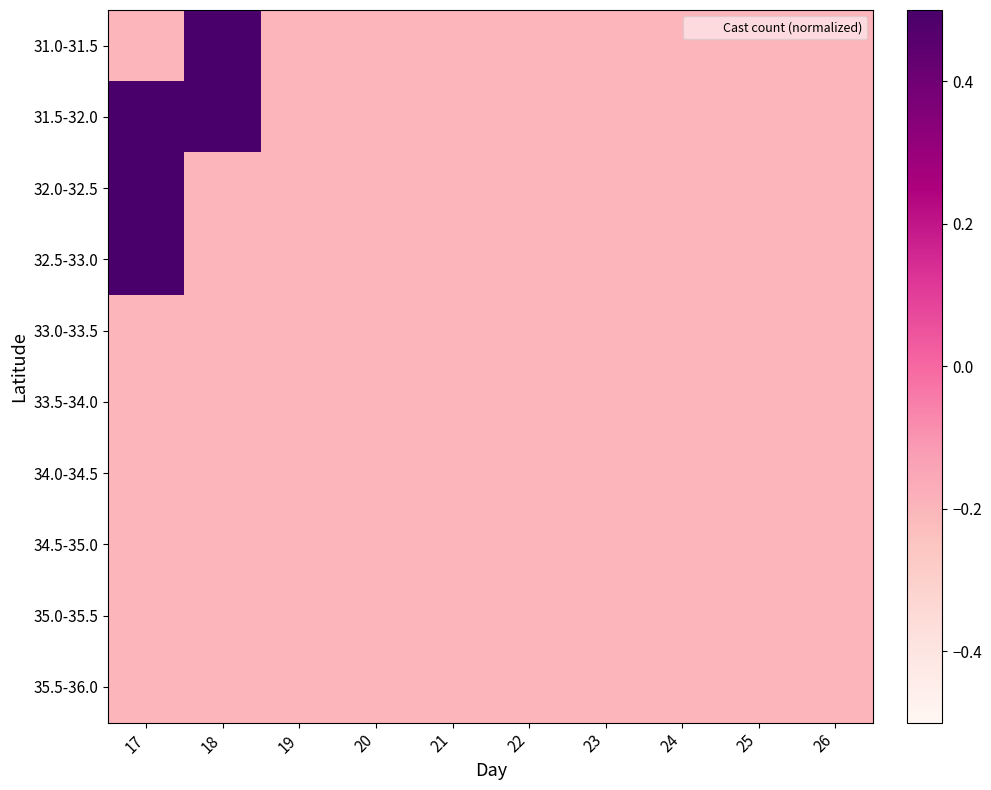

What is the minimum value shown in the chart?

-0.2